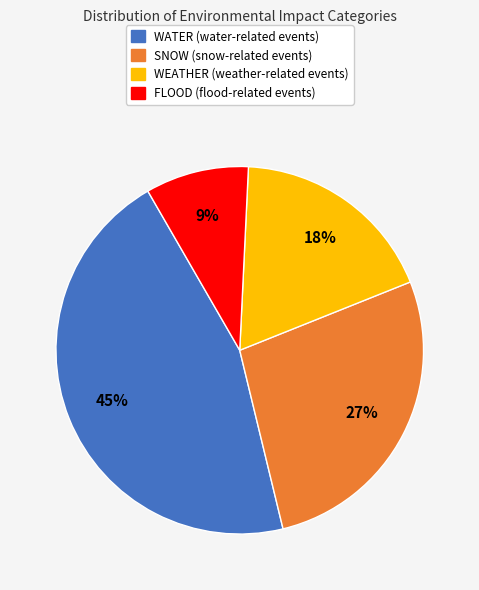

True or false: WATER accounts for 45% of the total.

True